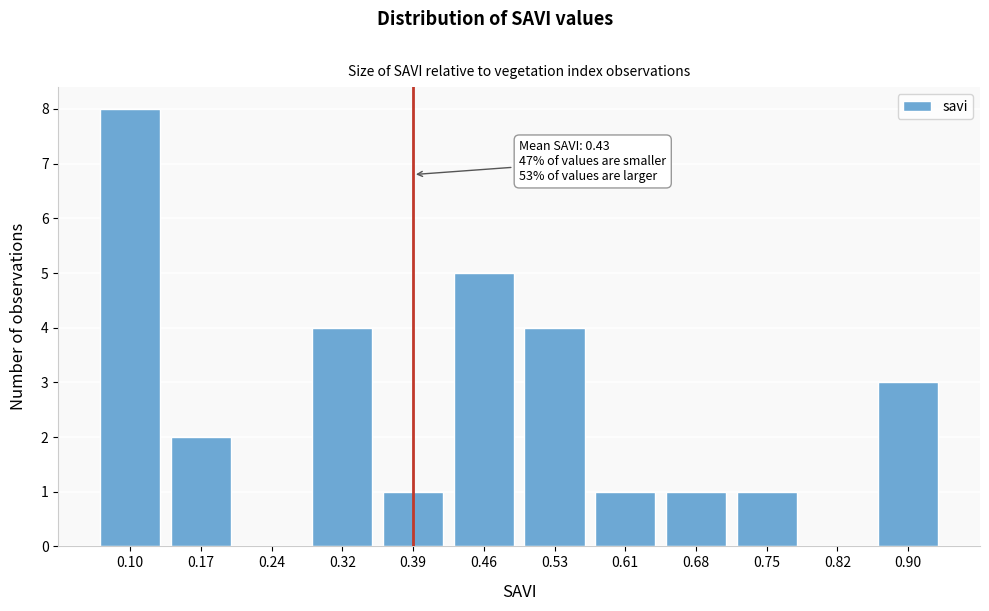

Reading left to right, what are all the values shown in this chart?

0.10=8	0.17=2	0.24=0	0.32=4	0.39=1	0.46=5	0.53=4	0.61=1	0.68=1	0.75=1	0.82=0	0.90=3